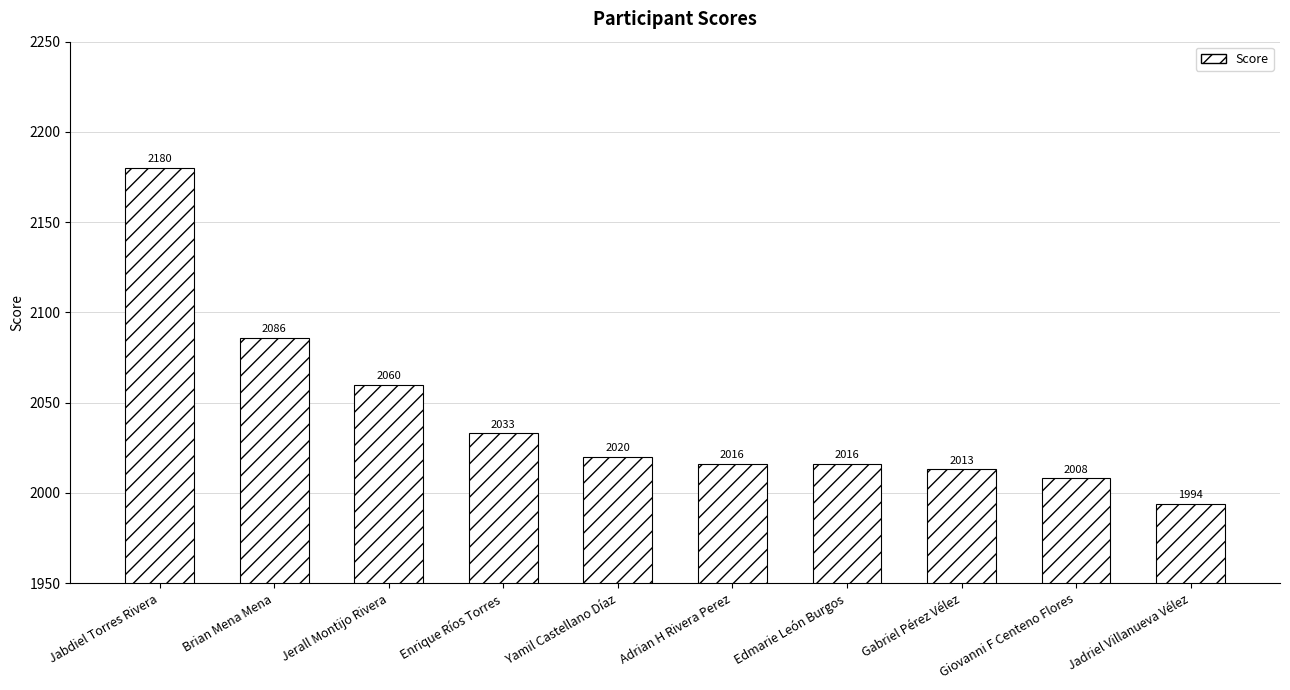

At which label does the data first exceed 2020?

Jabdiel Torres Rivera